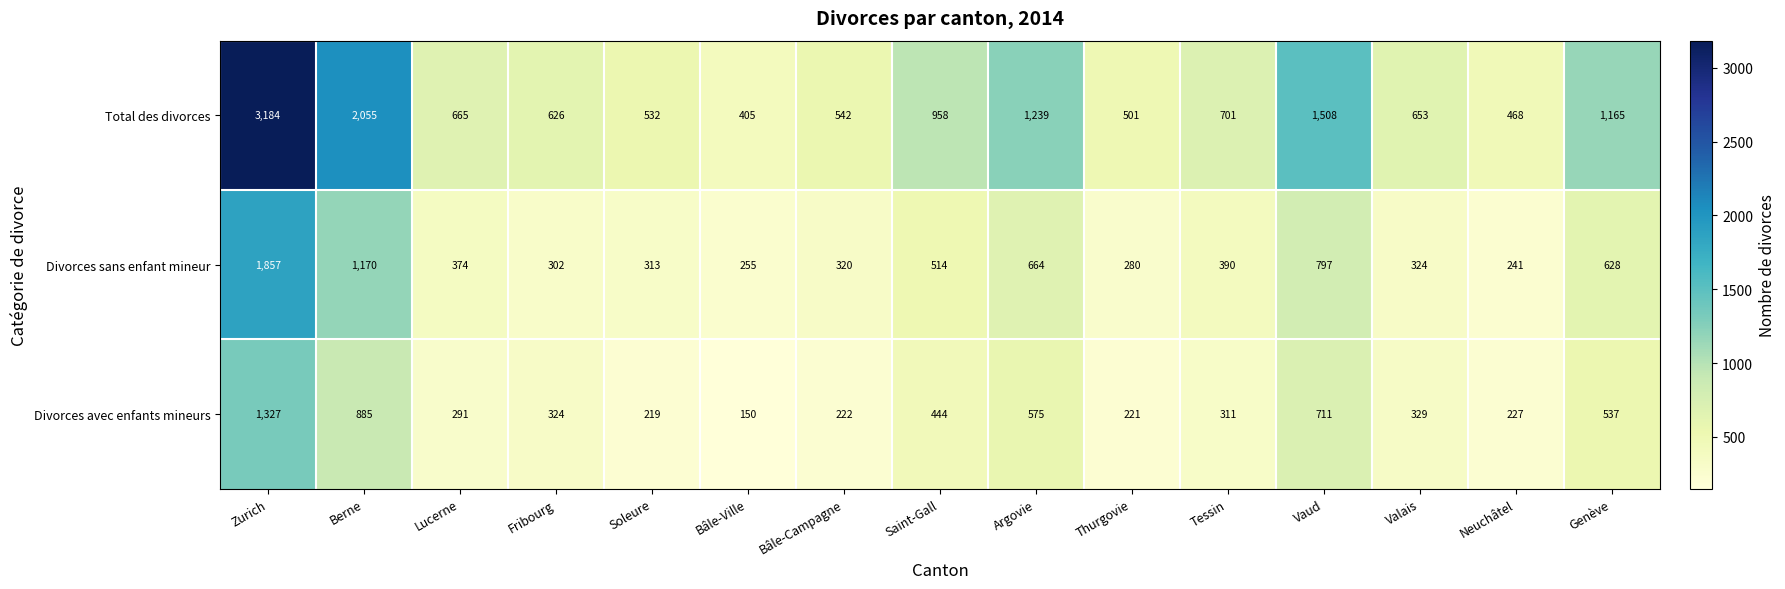

True or false: Divorces avec enfants mineurs has a value of 976 at Argovie.

False